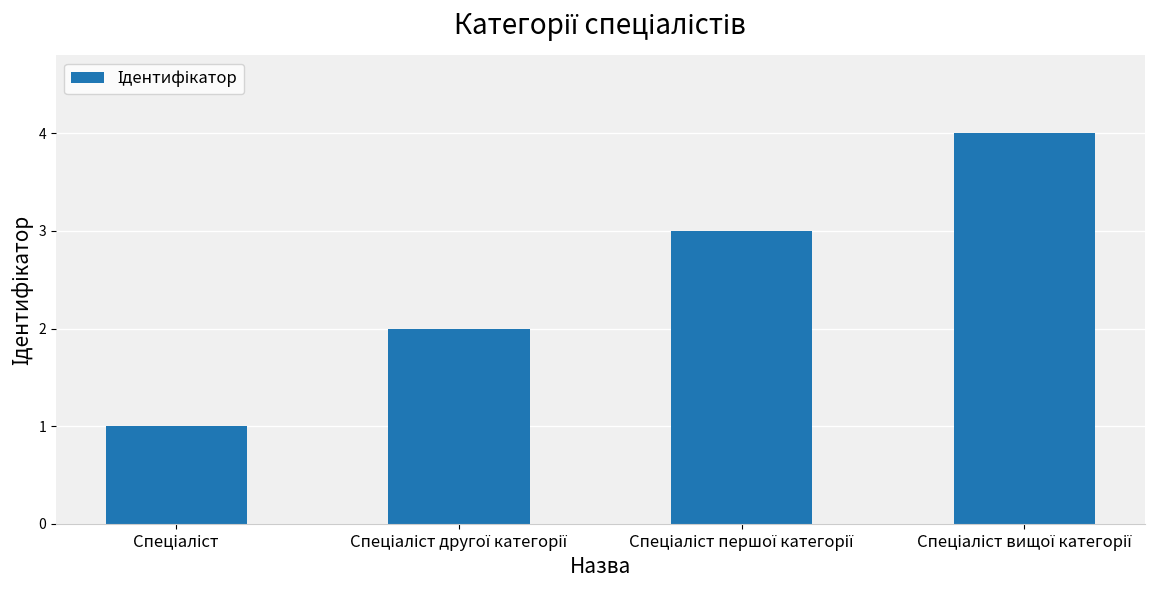

What is the sum of all values?

10